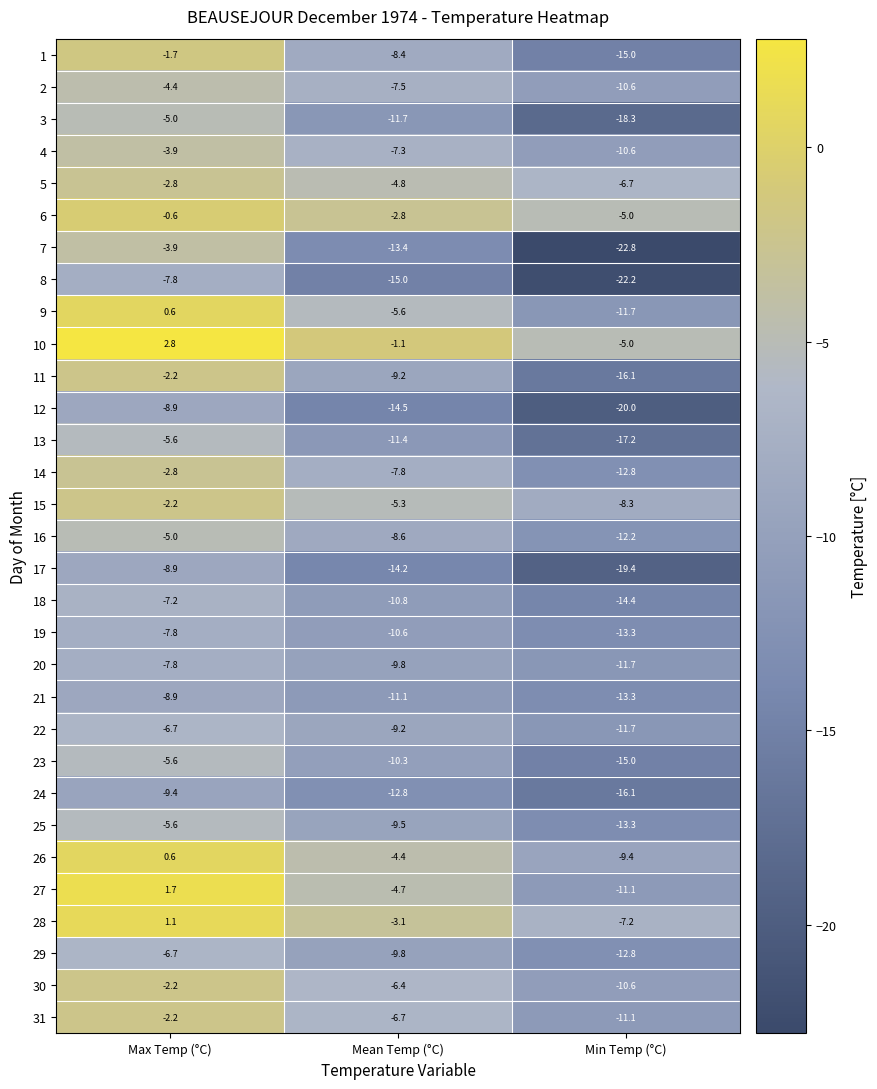

At which label is 29 closest to -9?

Mean Temp (°C)